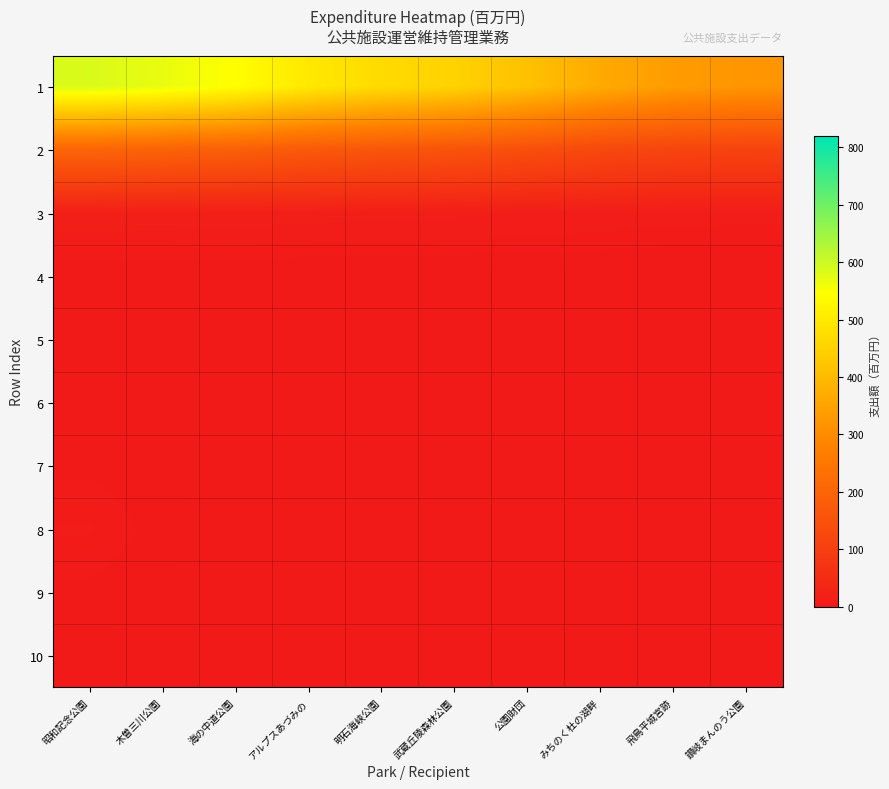

Reading left to right, list all the values displayed in this chart.

1: 昭和記念公園=586.4	木曽三川公園=569.1	海の中道公園=543.0	アルプスあづみの=498.5	明石海峡公園=469.3	武蔵丘陵森林公園=451.0	公園財団=414.1	みちのく杜の湖畔=365.1	飛鳥平城宮跡=334.6	讃岐まんのう公園=320.3
2: 昭和記念公園=201.8	木曽三川公園=195.9	海の中道公園=186.9	アルプスあづみの=171.6	明石海峡公園=161.5	武蔵丘陵森林公園=155.2	公園財団=142.5	みちのく杜の湖畔=125.6	飛鳥平城宮跡=115.2	讃岐まんのう公園=110.2
3: 昭和記念公園=18.0	木曽三川公園=17.5	海の中道公園=16.7	アルプスあづみの=15.3	明石海峡公園=14.4	武蔵丘陵森林公園=13.9	公園財団=12.7	みちのく杜の湖畔=11.2	飛鳥平城宮跡=10.3	讃岐まんのう公園=9.8
4: 昭和記念公園=0.4	木曽三川公園=0.3	海の中道公園=0.3	アルプスあづみの=0.3	明石海峡公園=0.3	武蔵丘陵森林公園=0.3	公園財団=0.3	みちのく杜の湖畔=0.2	飛鳥平城宮跡=0.2	讃岐まんのう公園=0.2
5: 昭和記念公園=0.0	木曽三川公園=0.0	海の中道公園=0.0	アルプスあづみの=0.0	明石海峡公園=0.0	武蔵丘陵森林公園=0.0	公園財団=0.0	みちのく杜の湖畔=0.0	飛鳥平城宮跡=0.0	讃岐まんのう公園=0.0
6: 昭和記念公園=0.4	木曽三川公園=0.1	海の中道公園=0.0	アルプスあづみの=0.0	明石海峡公園=0.0	武蔵丘陵森林公園=0.0	公園財団=0.0	みちのく杜の湖畔=0.0	飛鳥平城宮跡=0.0	讃岐まんのう公園=0.0
7: 昭和記念公園=3.9	木曽三川公園=1.3	海の中道公園=0.1	アルプスあづみの=0.0	明石海峡公園=0.0	武蔵丘陵森林公園=0.0	公園財団=0.0	みちのく杜の湖畔=0.0	飛鳥平城宮跡=0.0	讃岐まんのう公園=0.0
8: 昭和記念公園=8.4	木曽三川公園=2.9	海の中道公園=0.3	アルプスあづみの=0.0	明石海峡公園=0.0	武蔵丘陵森林公園=0.0	公園財団=0.0	みちのく杜の湖畔=0.0	飛鳥平城宮跡=0.0	讃岐まんのう公園=0.0
9: 昭和記念公園=3.9	木曽三川公園=1.3	海の中道公園=0.1	アルプスあづみの=0.0	明石海峡公園=0.0	武蔵丘陵森林公園=0.0	公園財団=0.0	みちのく杜の湖畔=0.0	飛鳥平城宮跡=0.0	讃岐まんのう公園=0.0
10: 昭和記念公園=0.4	木曽三川公園=0.1	海の中道公園=0.0	アルプスあづみの=0.0	明石海峡公園=0.0	武蔵丘陵森林公園=0.0	公園財団=0.0	みちのく杜の湖畔=0.0	飛鳥平城宮跡=0.0	讃岐まんのう公園=0.0